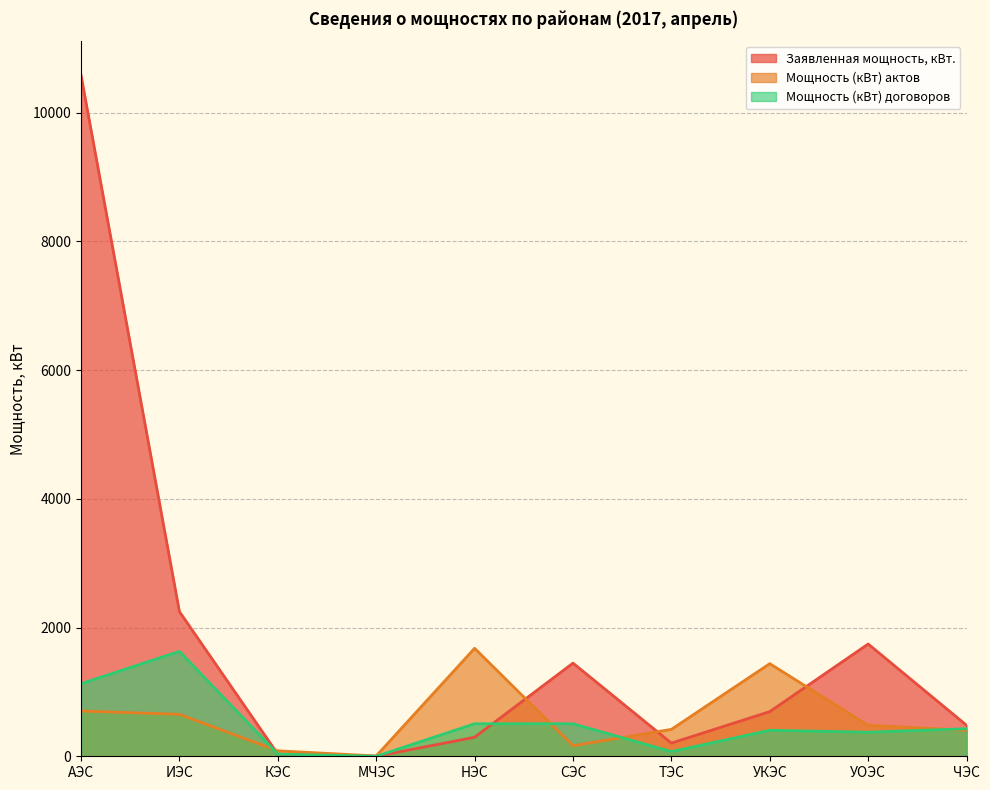

True or false: Мощность (кВт) договоров has a value of 73.0 at ТЭС.

True